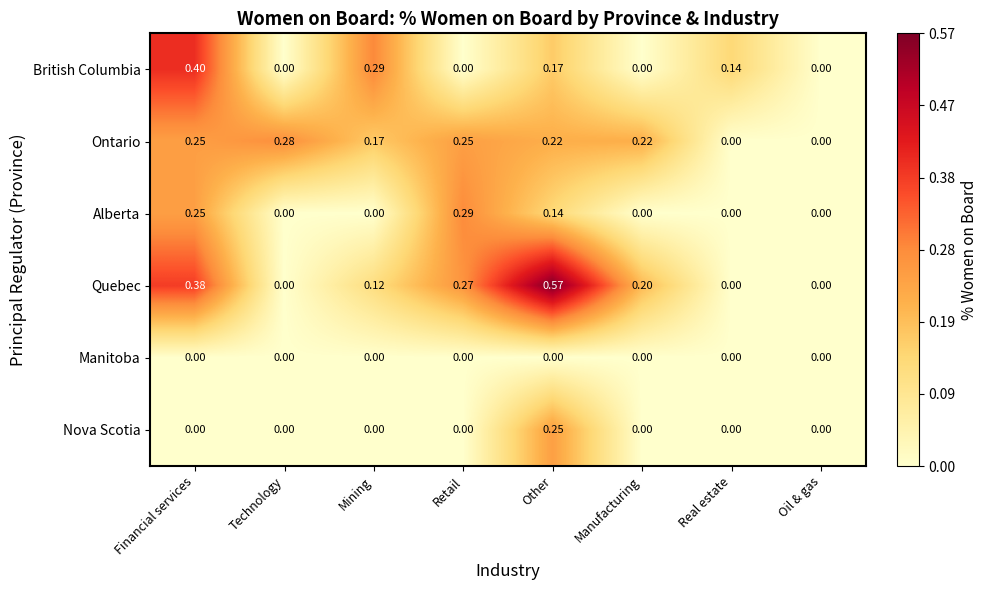

Which label corresponds to the largest value in the chart?

Other